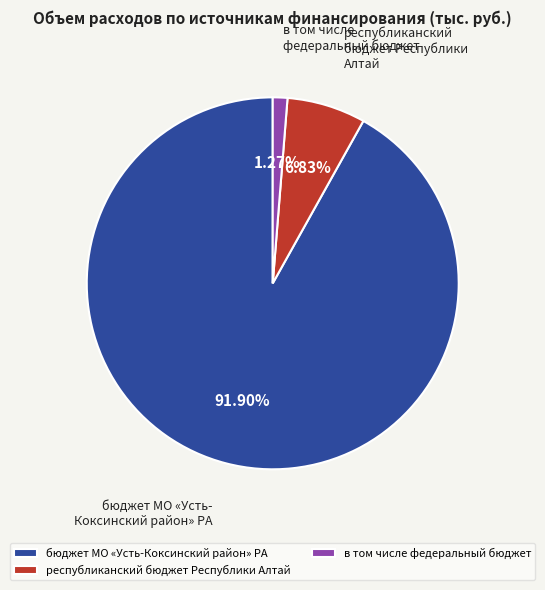

The бюджет МО «Усть-Коксинский район» РА slice represents 92% of the pie. True or false?

True